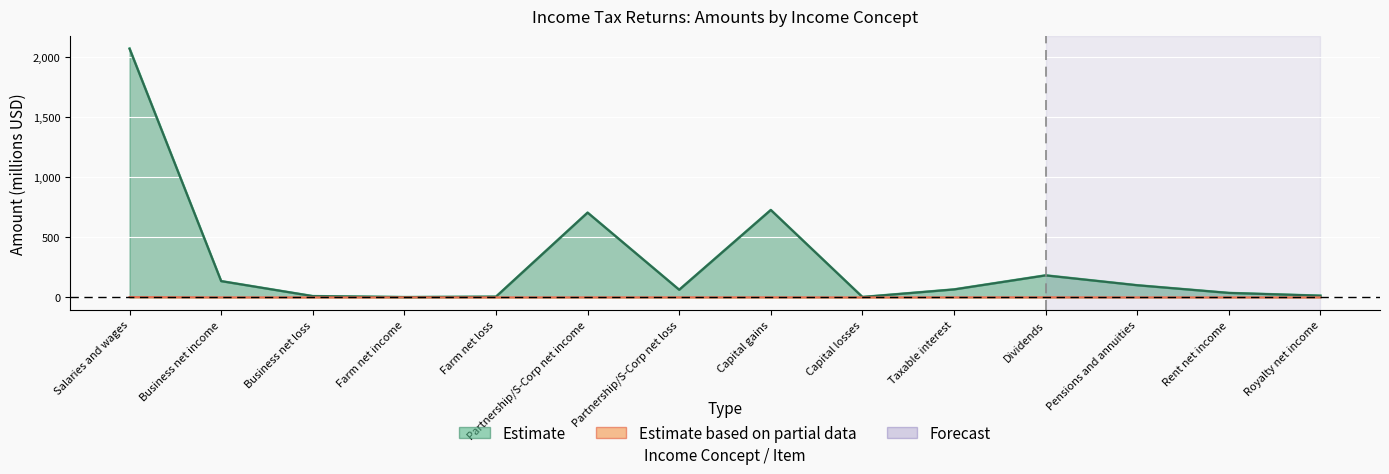

Rank the categories by Estimate (Total Amount) value from highest to lowest.

Salaries and wages, Capital gains, Partnership/S-Corp net income, Dividends, Business net income, Pensions and annuities, Taxable interest, Partnership/S-Corp net loss, Rent net income, Royalty net income, Business net loss, Farm net loss, Capital losses, Farm net income